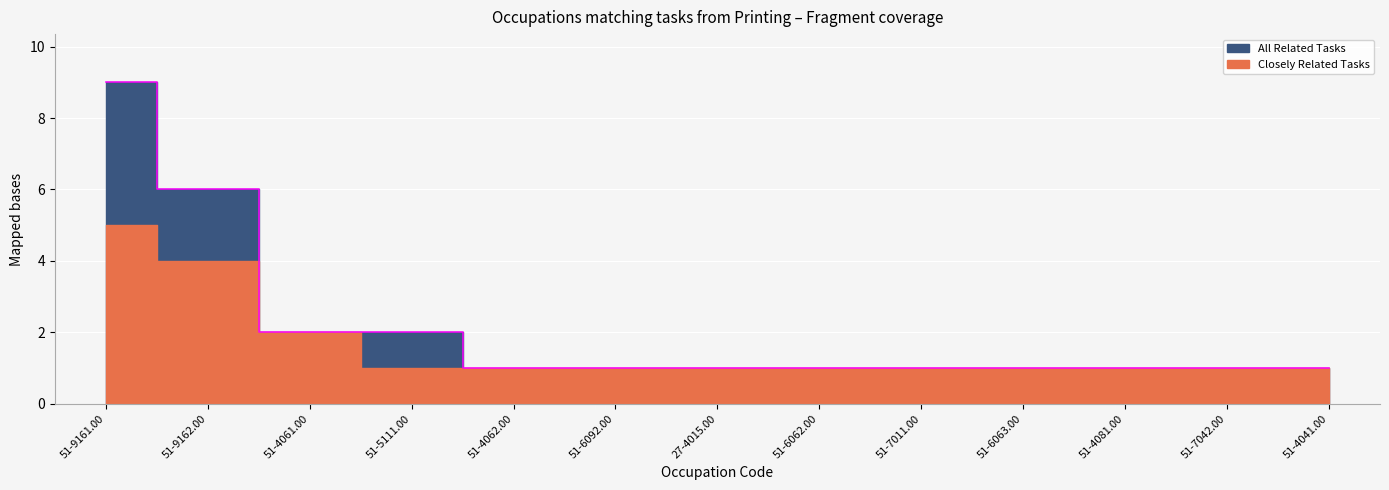

At which category does the chart reach its peak across all series?

51-9161.00